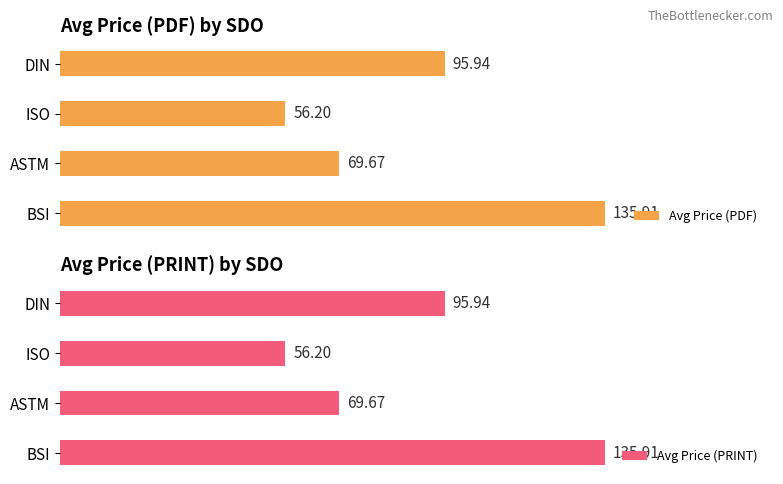

At which label is Avg Price (PDF) closest to 96?

DIN